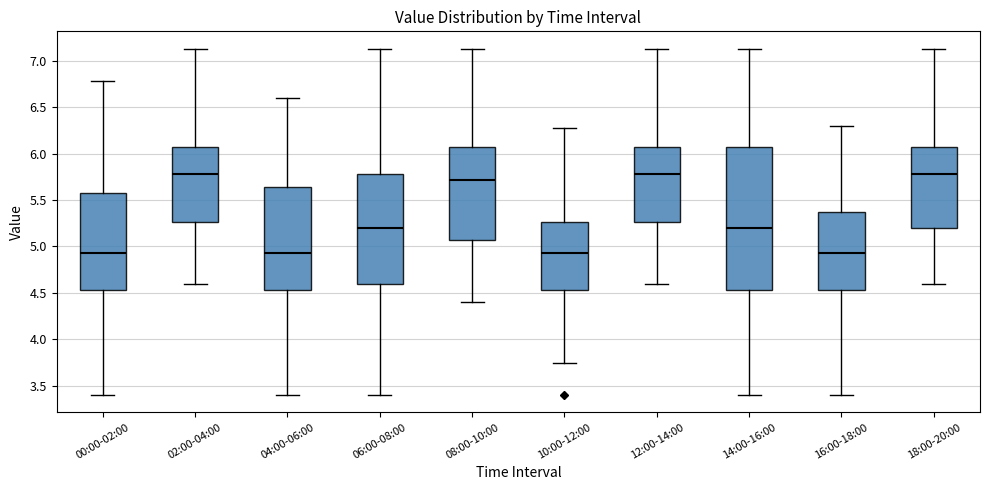

Where does the median line of the box for 18:00-20:00 sit on the y-axis? The values are not printed on the chart, so give them approximately, as read against the axis.

5.80